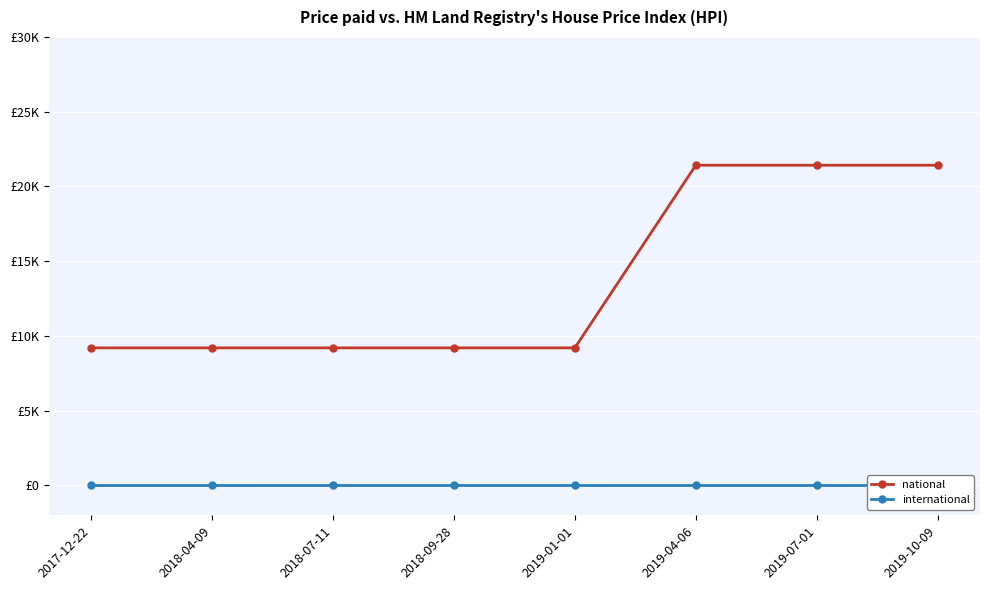

True or false: international and national intersect in this chart.

False